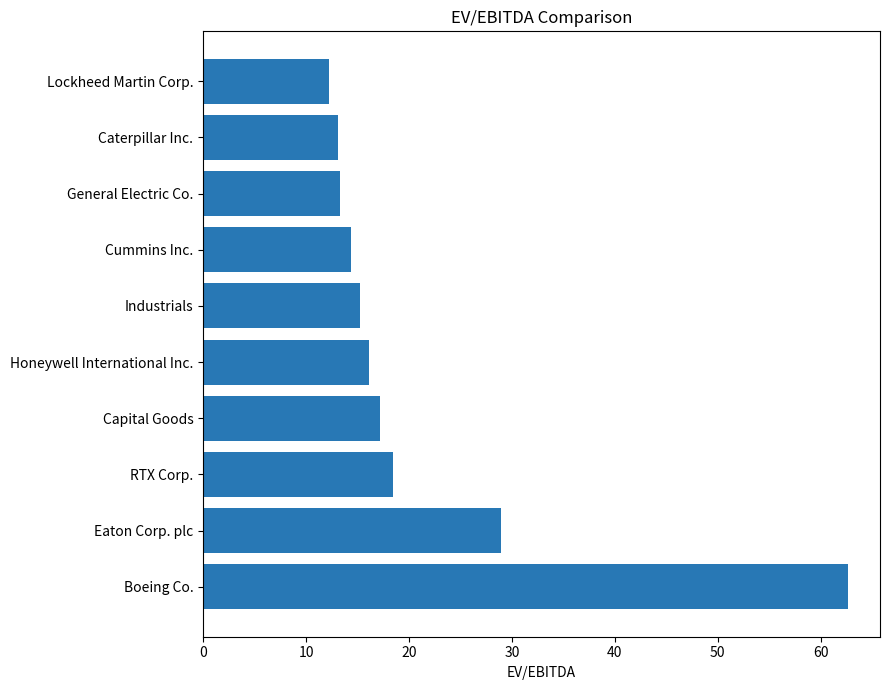

True or false: the data shows 16.1 at Honeywell International Inc..

True